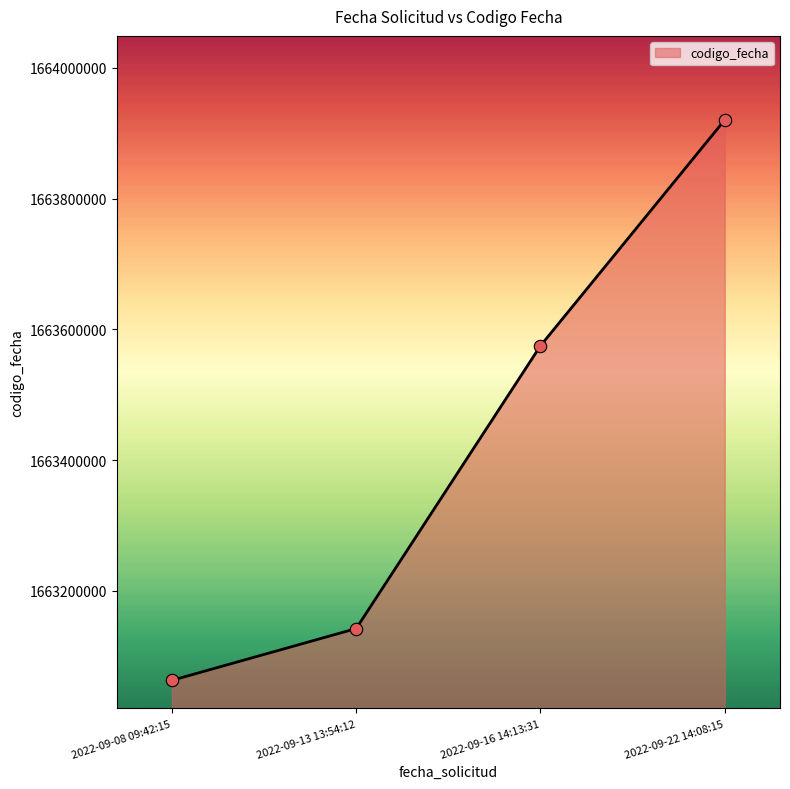

Which has a higher value, 2022-09-08 09:42:15 or 2022-09-13 13:54:12?

2022-09-13 13:54:12